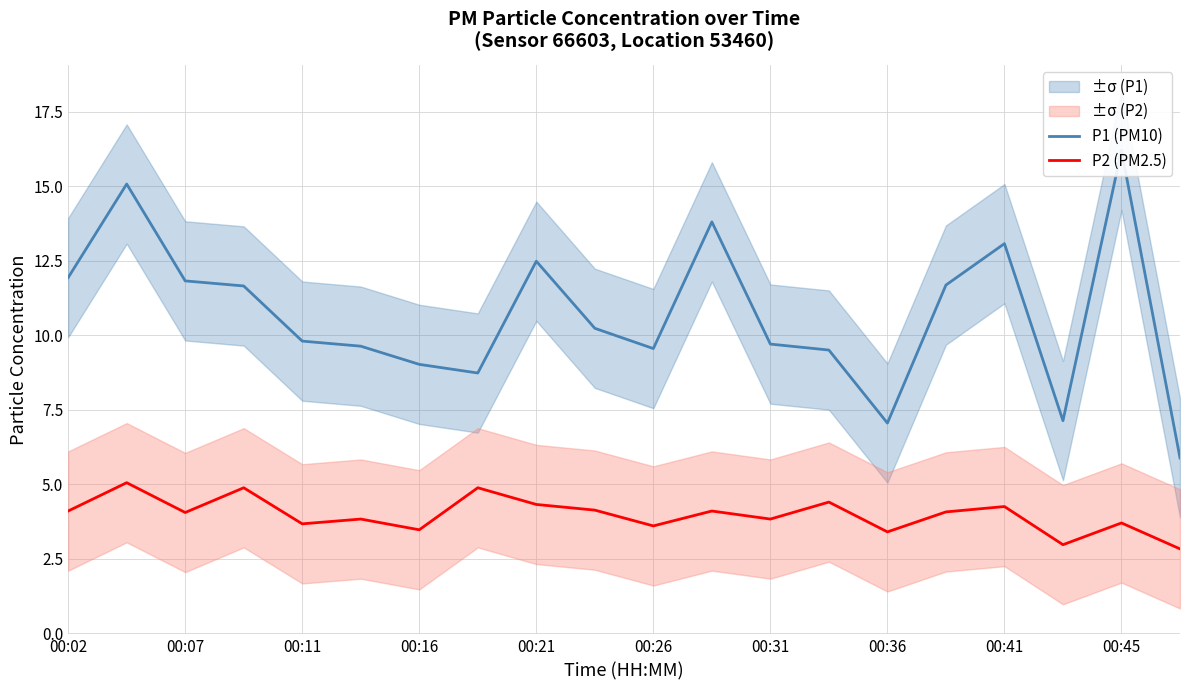

The P2 (PM2.5) series shows 1.1 at 00:16. True or false?

False